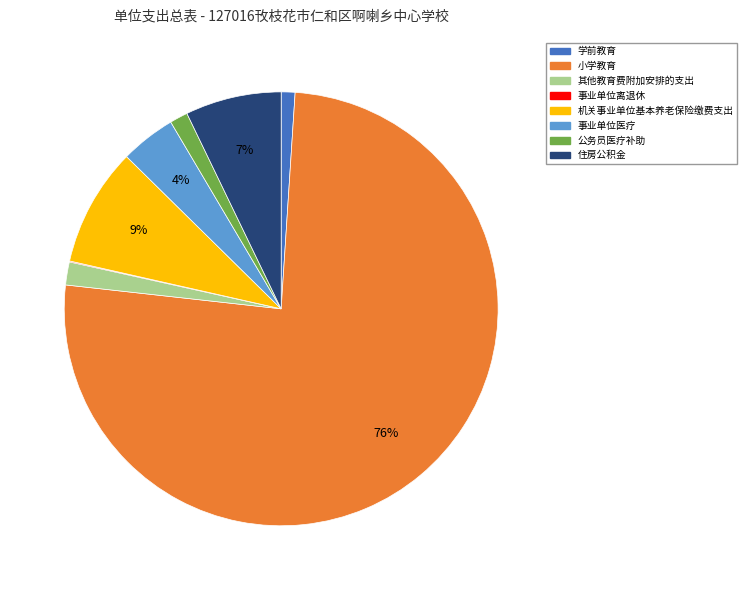

Do 住房公积金 and 公务员医疗补助 together represent more than half of the pie?

No